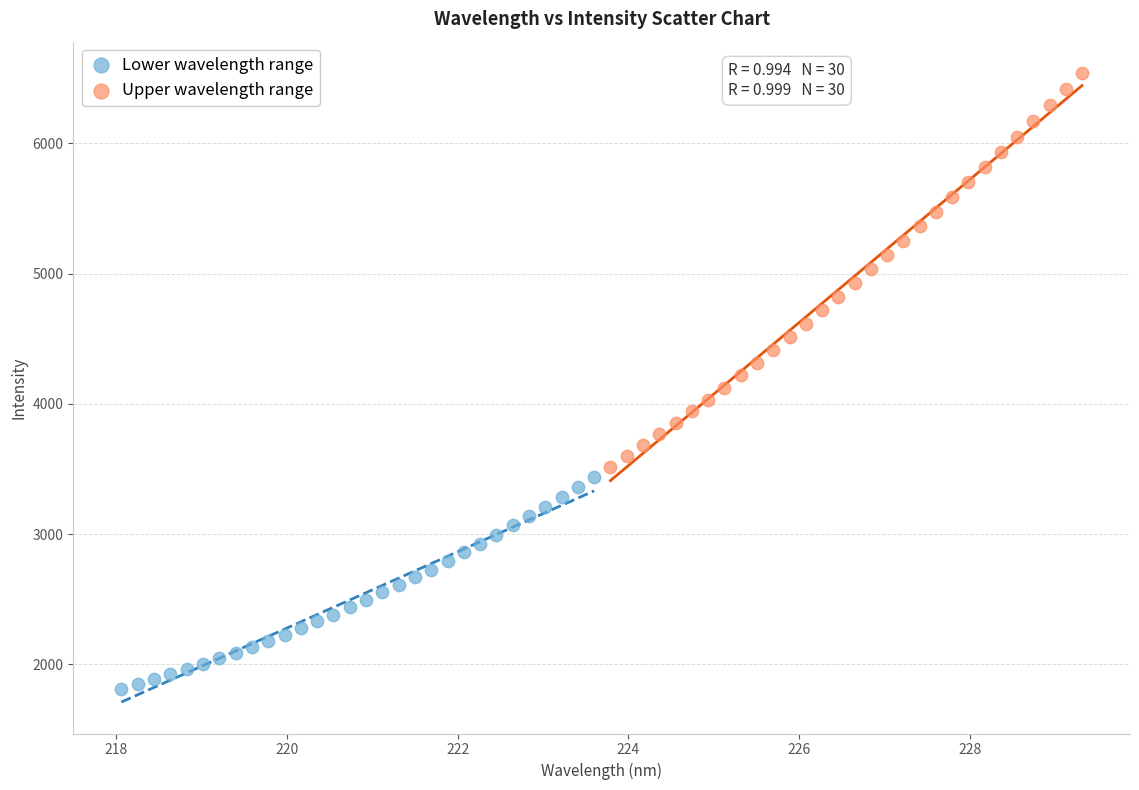

Which series reaches the maximum Y coordinate?

Upper wavelength range